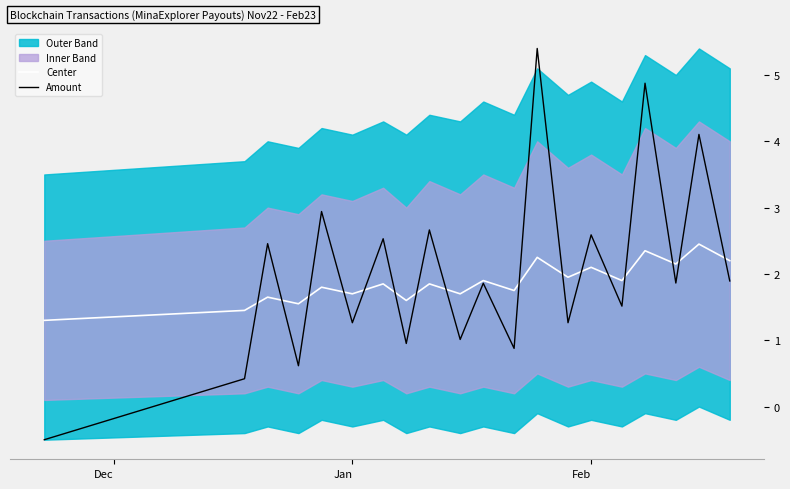

Which series has the largest total across all categories?

Amount